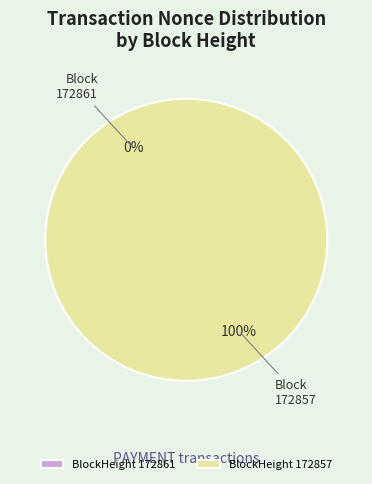

The 172857 slice represents 100% of the pie. True or false?

True